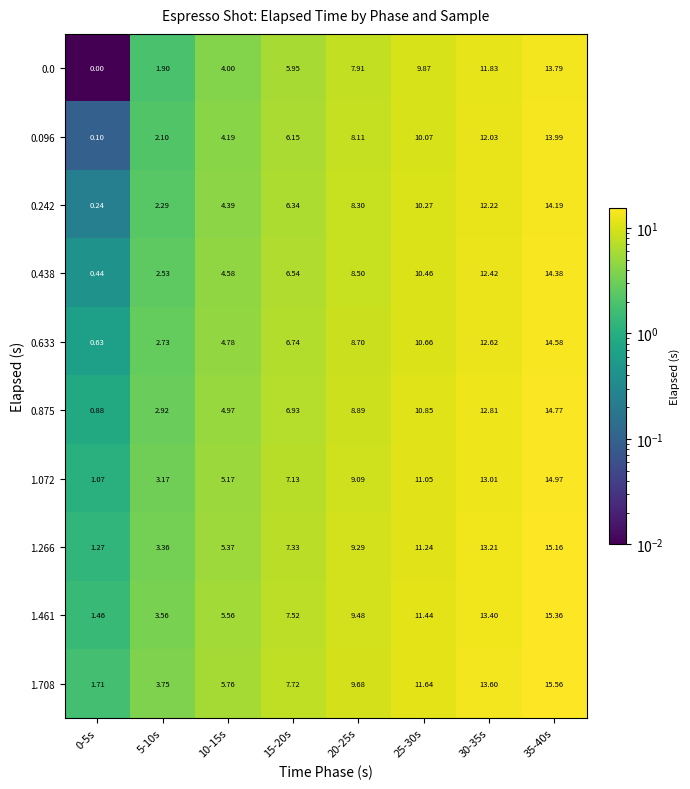

Which series changed the most between 20-25s and 25-30s?

0.242